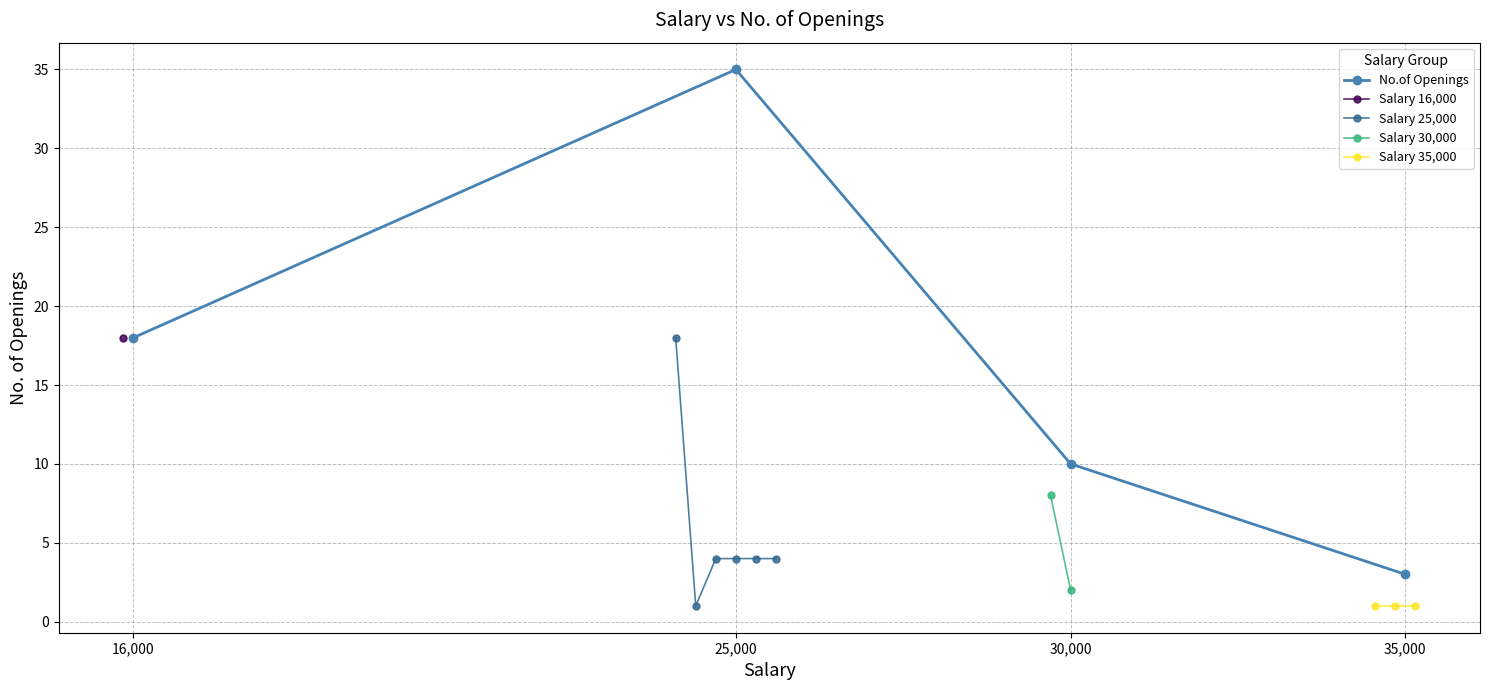

Rank the categories by No.of Openings value from lowest to highest.

35,000, 30,000, 16,000, 25,000